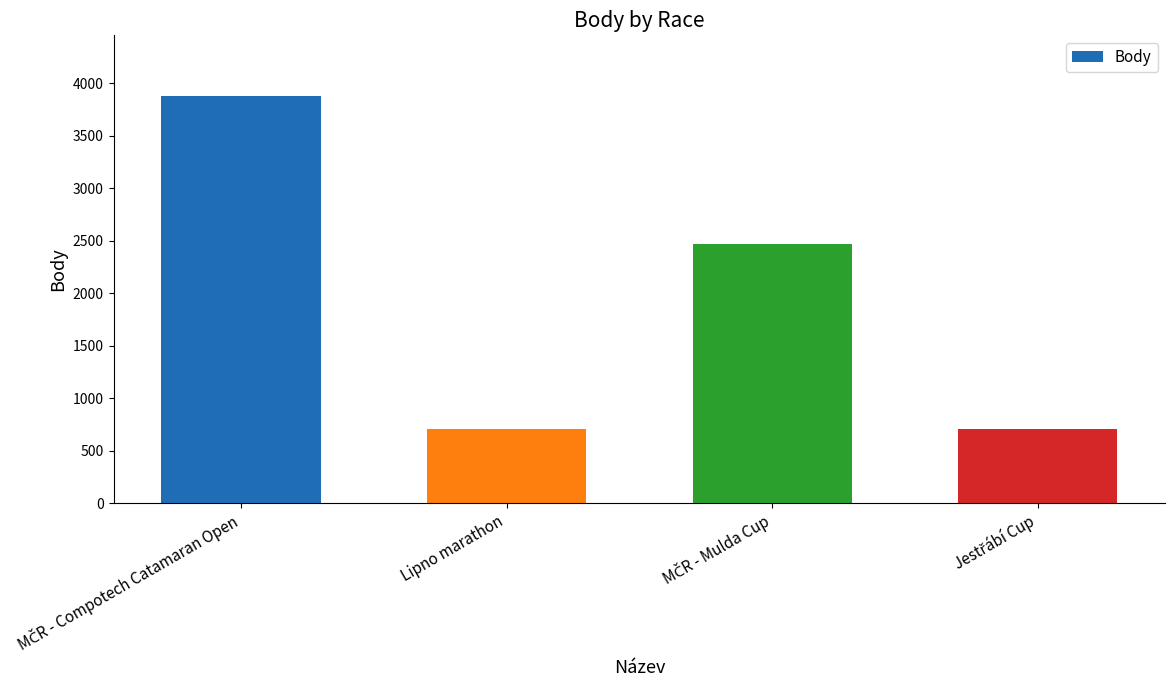

True or false: the data shows 230 at Lipno marathon.

False